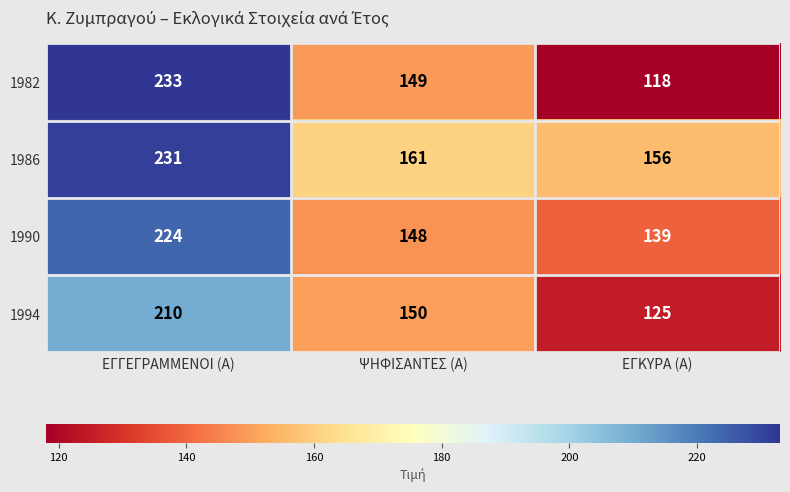

What is the difference between the 1994 values at ΨΗΦΙΣΑΝΤΕΣ (Α) and ΕΓΚΥΡΑ (Α)?

25